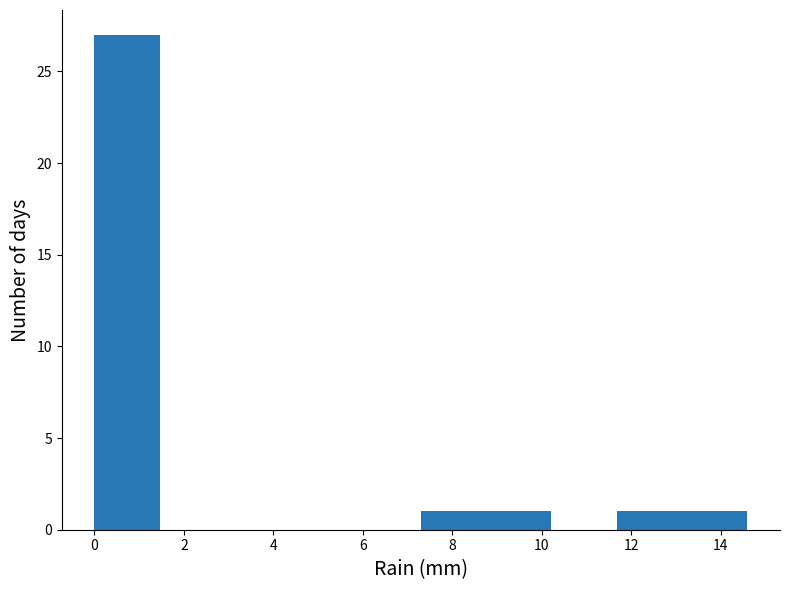

Reading left to right, list every bar in this chart as the range it spans on the x-axis followed by its height. Neither the bar edges nor the heights are printed on the chart, so give them approximately, as read against the axes.

0.00 to 1.46: 27
1.46 to 2.92: 0
2.92 to 4.38: 0
4.38 to 5.84: 0
5.84 to 7.30: 0
7.30 to 8.76: 1
8.76 to 10.22: 1
10.22 to 11.68: 0
11.68 to 13.14: 1
13.14 to 14.60: 1